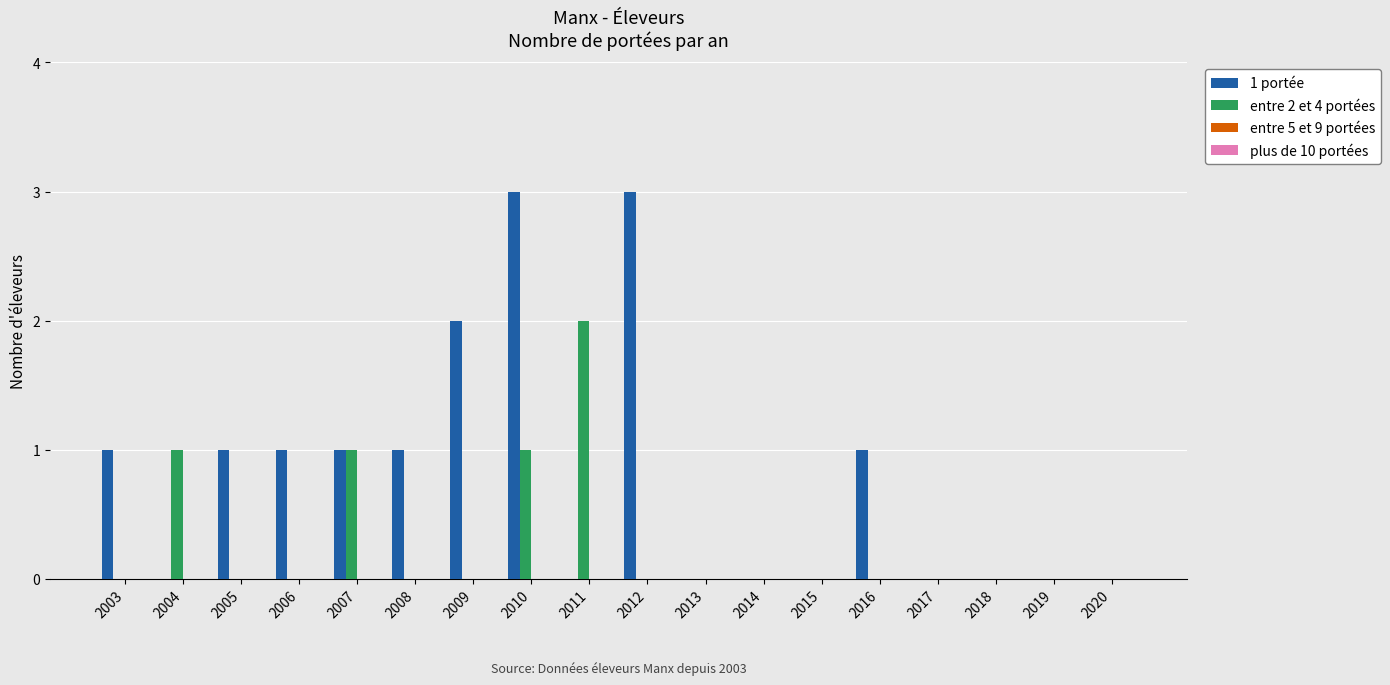

At which category is the sum across all series the highest?

2010